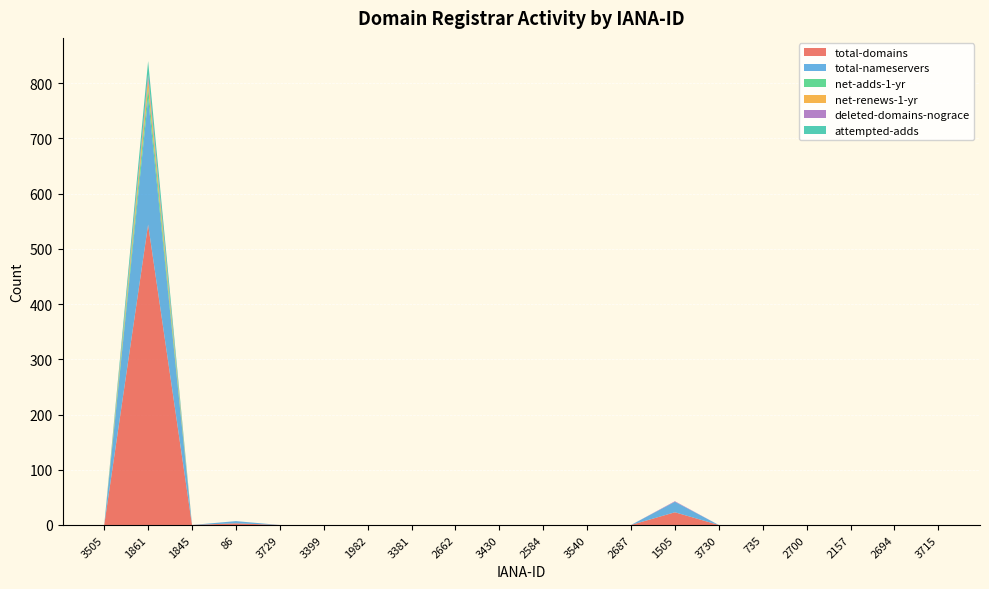

Reading left to right, extract all data points from this chart.

total-domains: 3505=0	1861=544	1845=0	86=3	3729=0	3399=0	1982=0	3381=0	2662=0	3430=0	2584=0	3540=0	2687=0	1505=23	3730=0	735=0	2700=0	2157=0	2694=0	3715=0
total-nameservers: 3505=0	1861=229	1845=0	86=4	3729=0	3399=0	1982=0	3381=0	2662=0	3430=0	2584=0	3540=0	2687=0	1505=19	3730=0	735=0	2700=0	2157=0	2694=0	3715=0
net-adds-1-yr: 3505=0	1861=19	1845=0	86=0	3729=0	3399=0	1982=0	3381=0	2662=0	3430=0	2584=0	3540=0	2687=0	1505=0	3730=0	735=0	2700=0	2157=0	2694=0	3715=0
net-renews-1-yr: 3505=0	1861=15	1845=0	86=0	3729=0	3399=0	1982=0	3381=0	2662=0	3430=0	2584=0	3540=0	2687=0	1505=0	3730=0	735=0	2700=0	2157=0	2694=0	3715=0
deleted-domains-nograce: 3505=0	1861=9	1845=0	86=0	3729=0	3399=0	1982=0	3381=0	2662=0	3430=0	2584=0	3540=0	2687=0	1505=1	3730=0	735=0	2700=0	2157=0	2694=0	3715=0
attempted-adds: 3505=0	1861=24	1845=0	86=0	3729=0	3399=0	1982=0	3381=0	2662=0	3430=0	2584=0	3540=0	2687=0	1505=0	3730=0	735=0	2700=0	2157=0	2694=0	3715=0